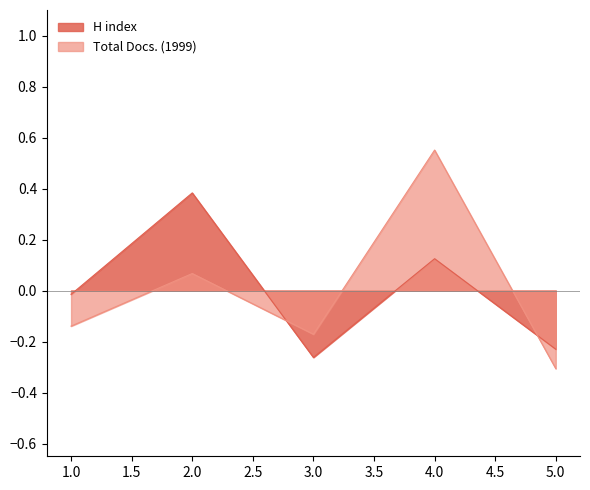

Reading left to right, list all the values displayed in this chart.

H index: -0.0	0.4	-0.3	0.1	-0.2
Total Docs. (1999): -0.1	0.1	-0.2	0.6	-0.3